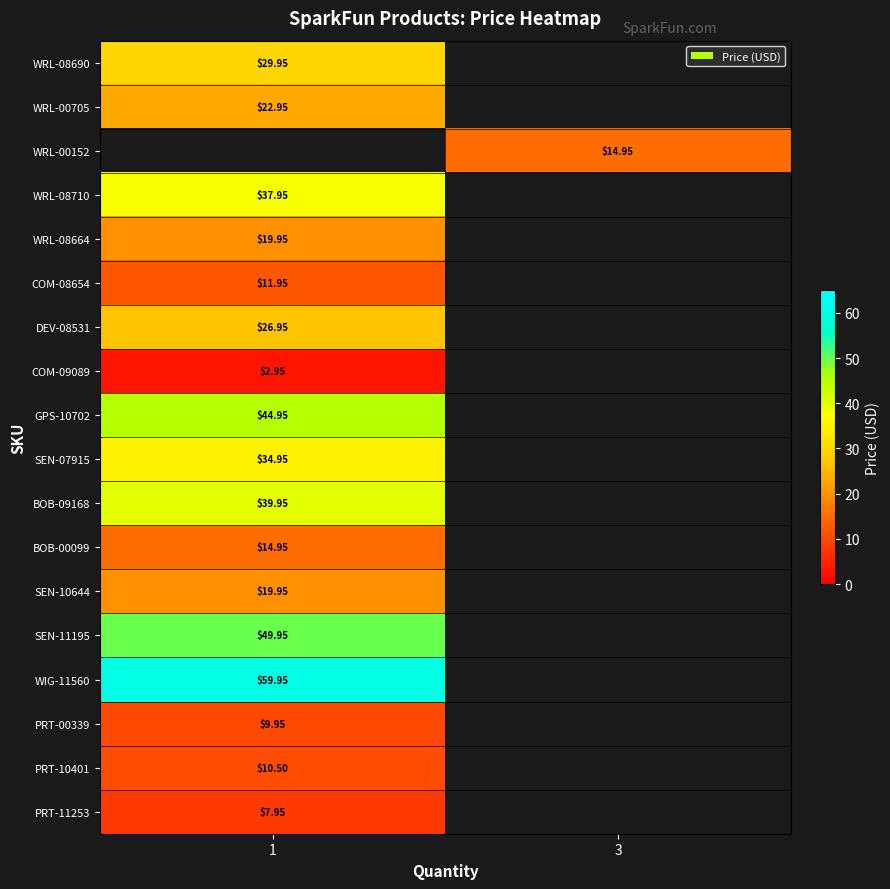

Between 1 and 3, which is larger?

3